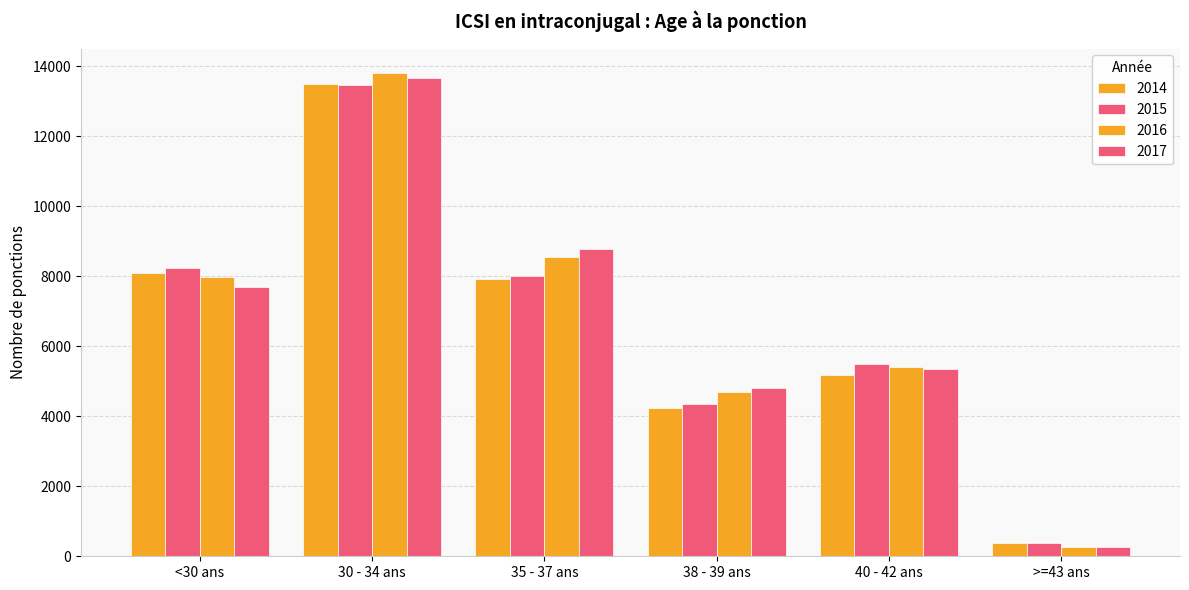

How many groups of bars are there?

6